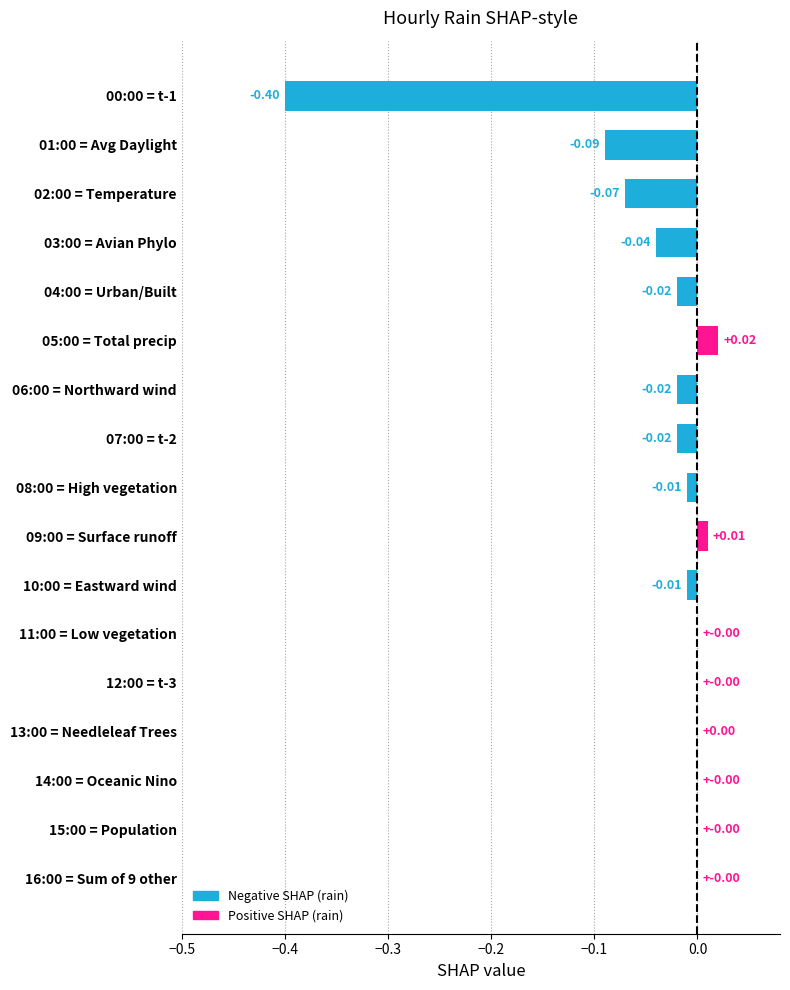

Which category has the highest value across all series?

05:00 = Total precip